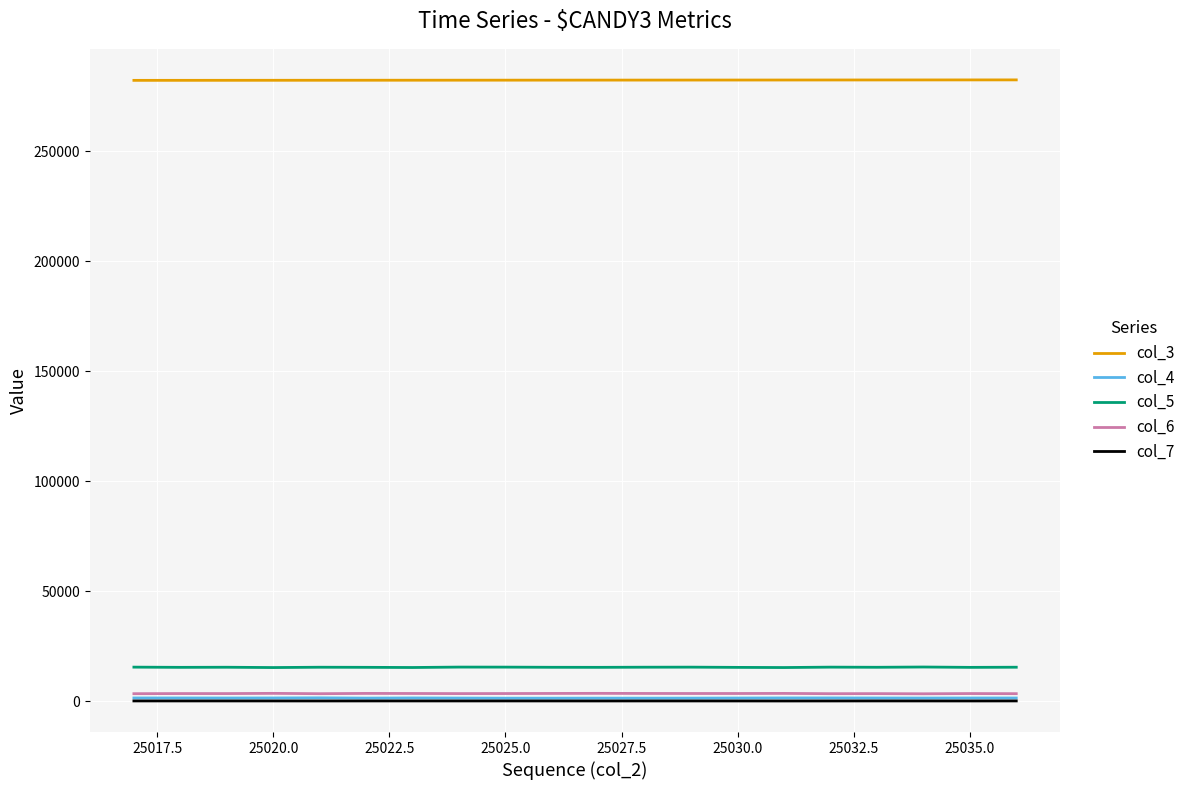

True or false: col_6 and col_5 cross at least once.

False